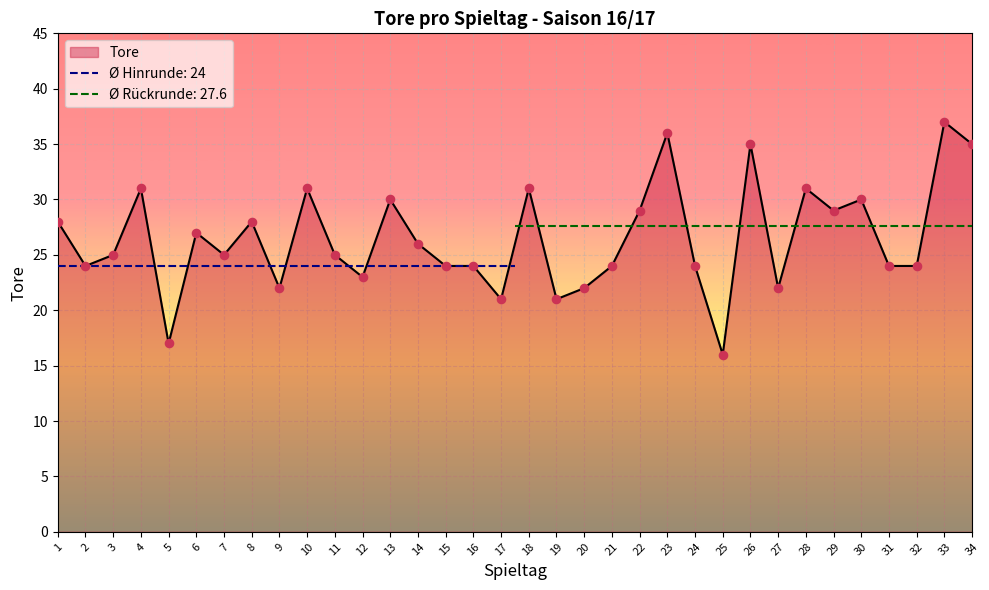

What is the change in value from 7 to 8?

+3